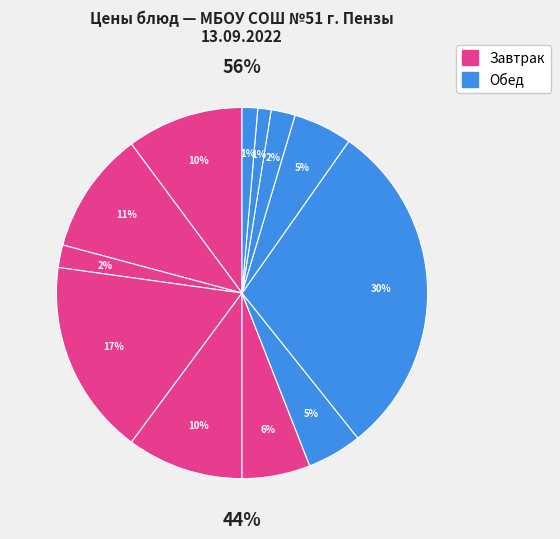

Is there any slice that represents more than half of the pie?

No